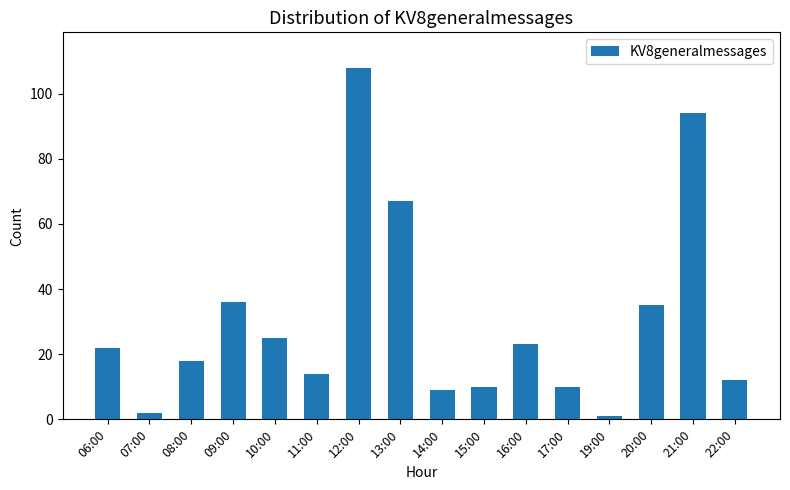

What position from the left is 09:00?

4